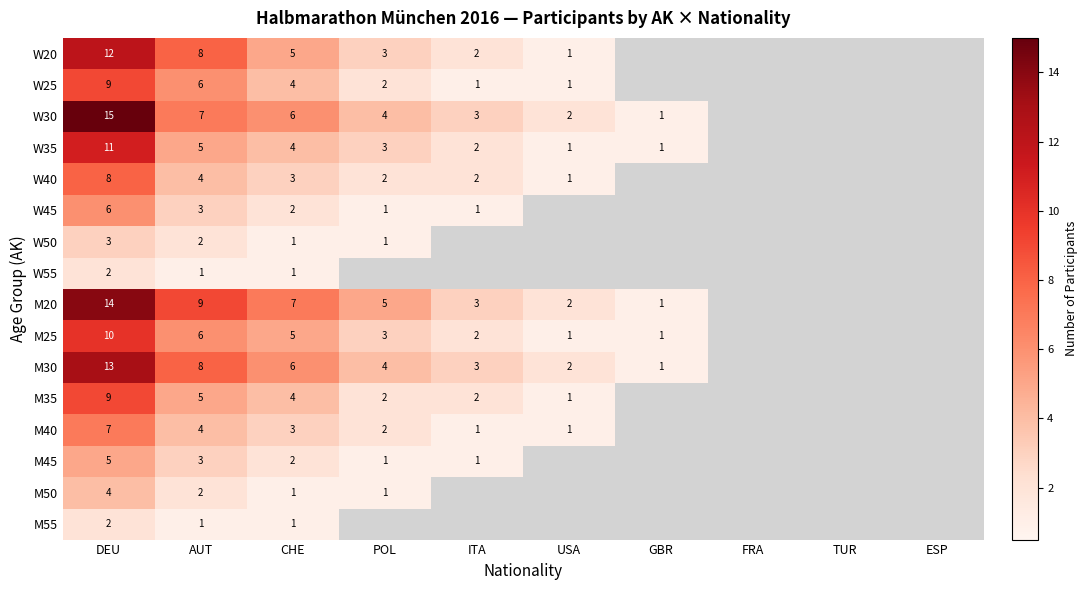

What is the sum of the M20 values at USA and GBR?

3